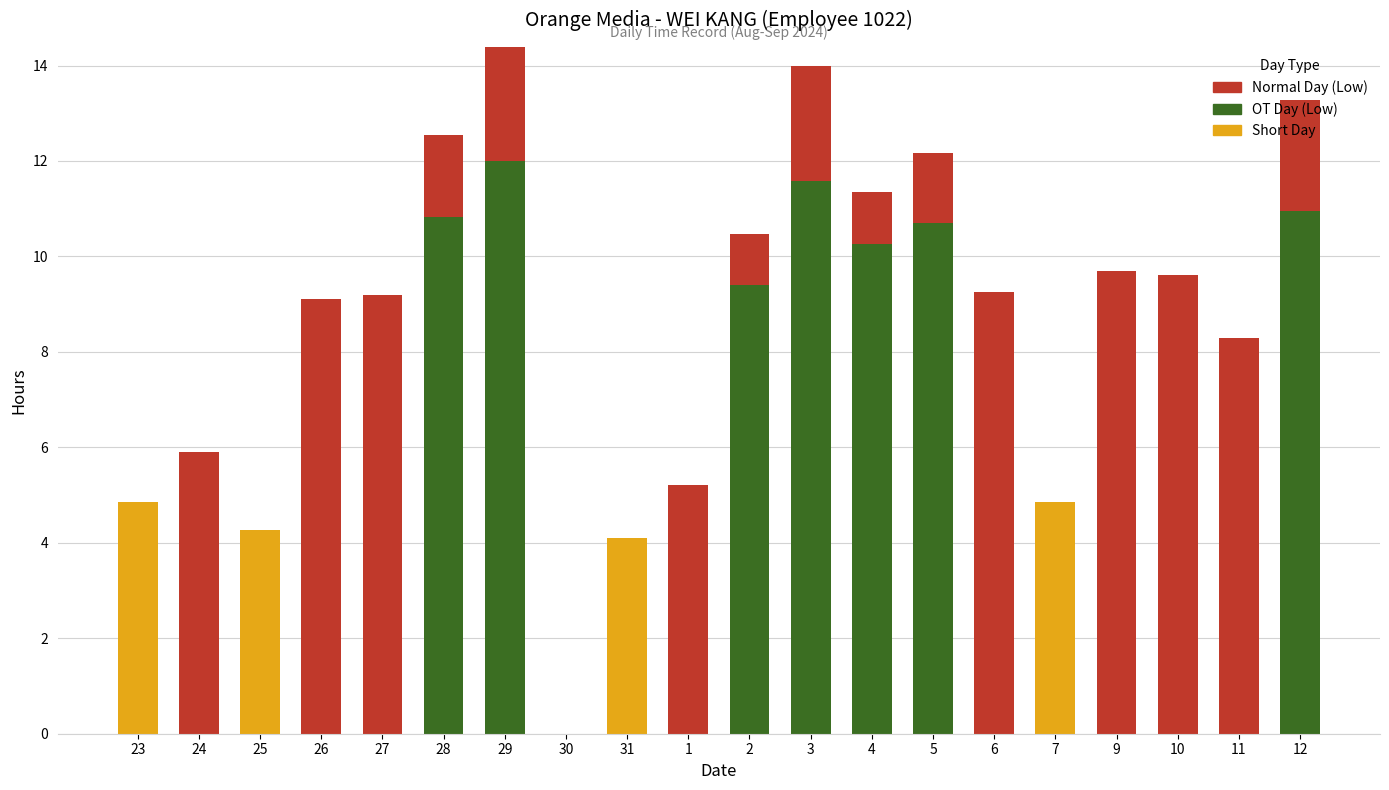

How many values are above zero?

19